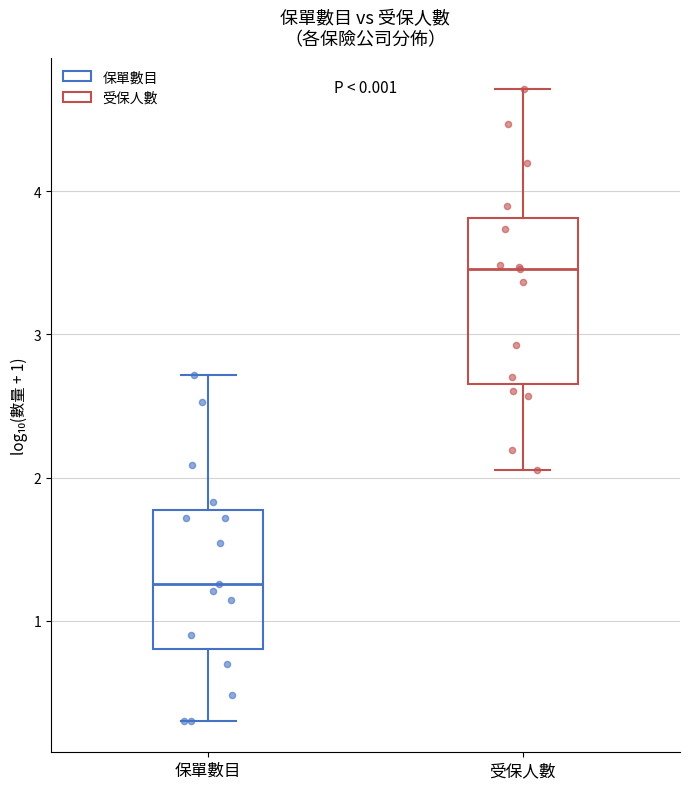

Reading left to right, read every box against the y-axis: the position of its median line, the range the box covers, and the ends of its whiskers. The values are not printed on the chart, so give them approximately, as read against the axis.

保單數目: median 1.3, box 0.8 to 1.8, whiskers 0.3 to 2.7
受保人數: median 3.5, box 2.7 to 3.8, whiskers 2.0 to 4.7